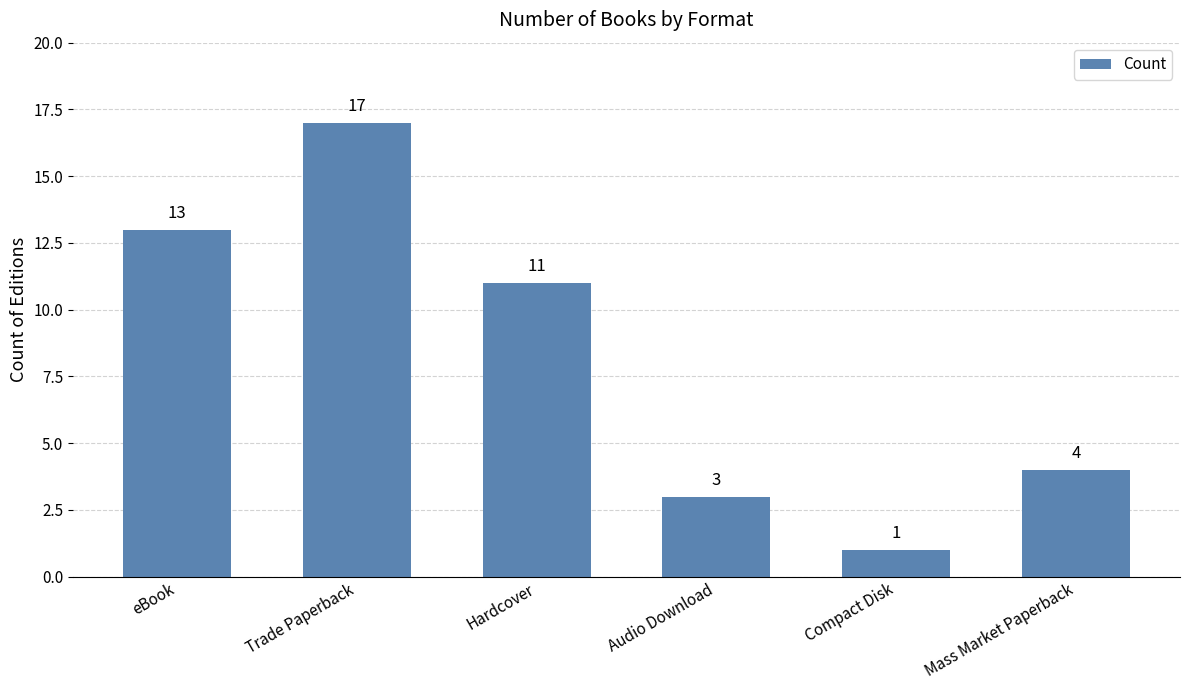

What is the label of the 2nd bar from the left?

Trade Paperback